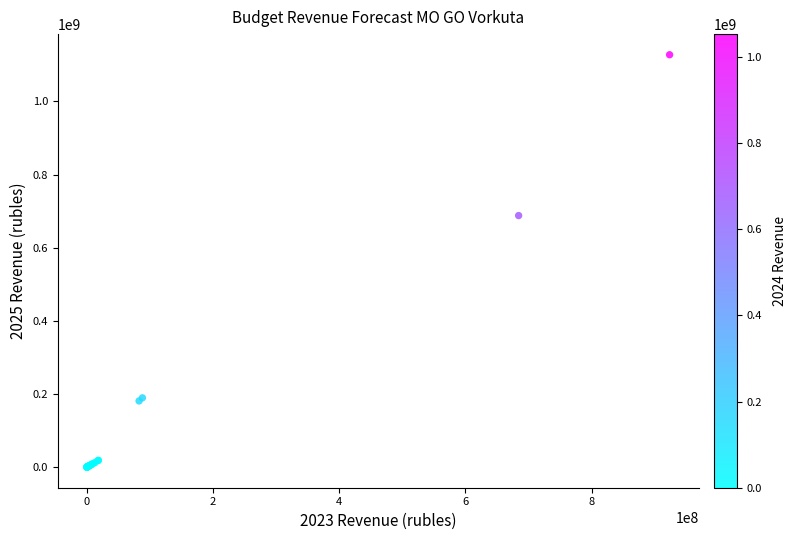

What Y value in the scatter plot is closest to 563836800?

687860000